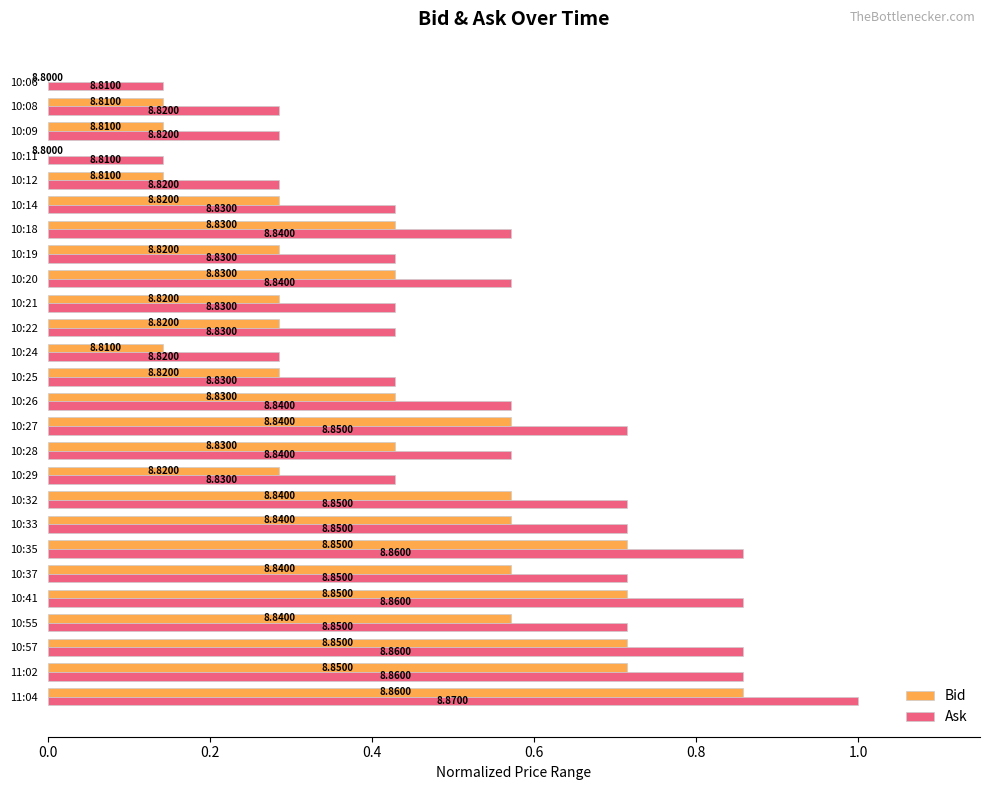

What are all the series names shown in the legend?

Bid, Ask